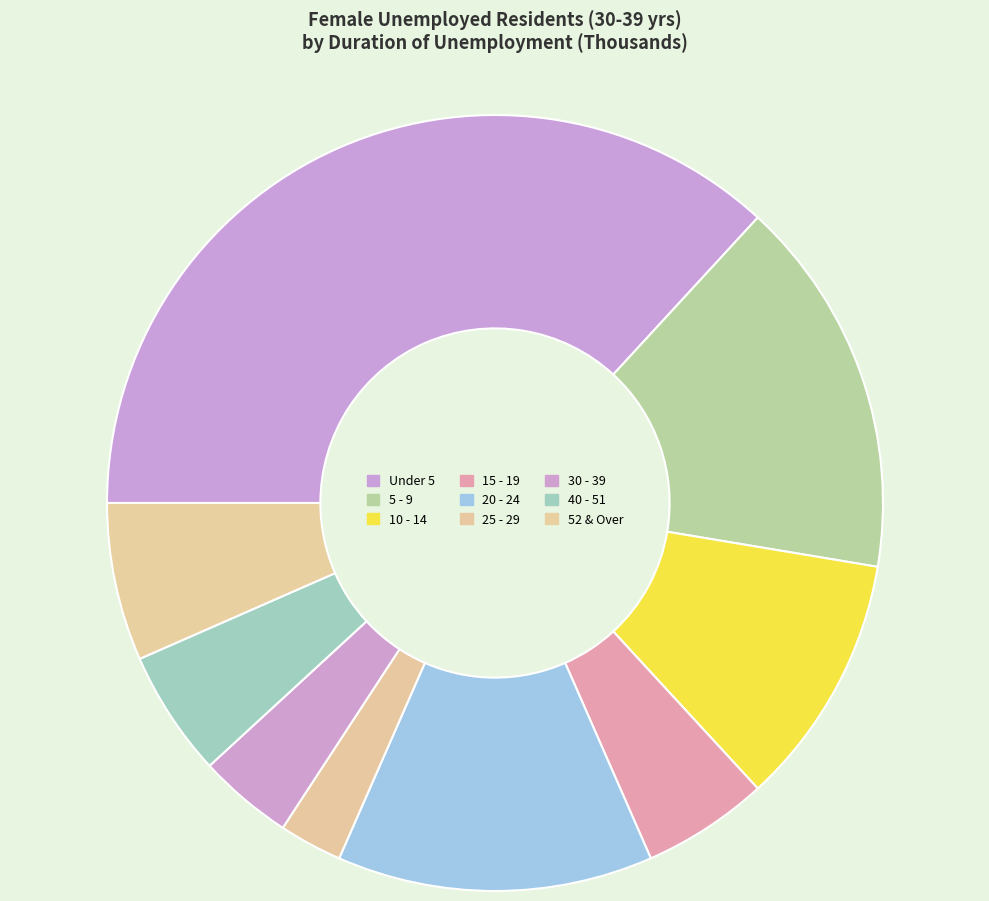

How many slices are in this pie chart?

9